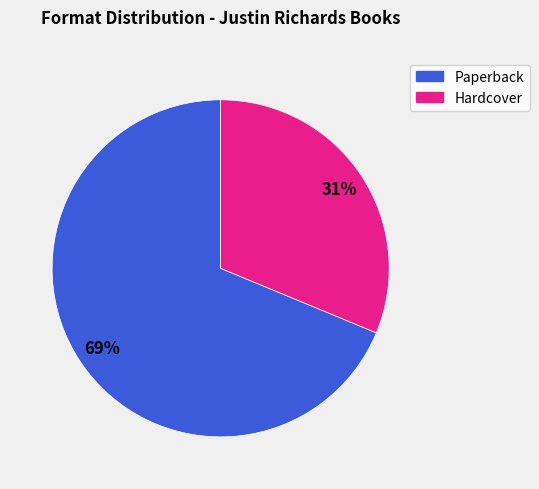

Is there a majority slice in this chart?

Yes